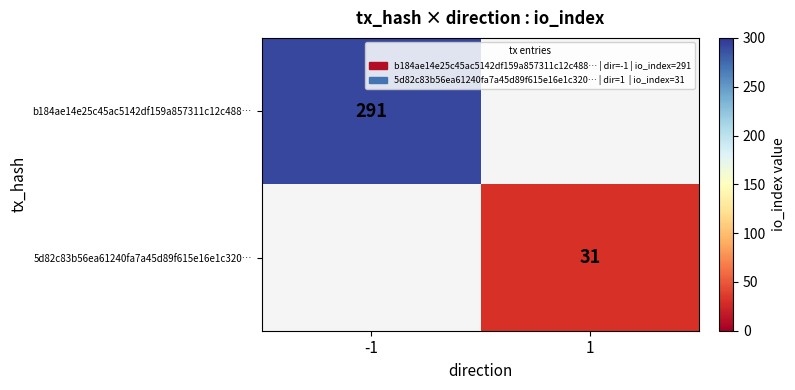

The b184ae14e25c45ac5142df159a857311c12c488… series shows 181 at -1. True or false?

False